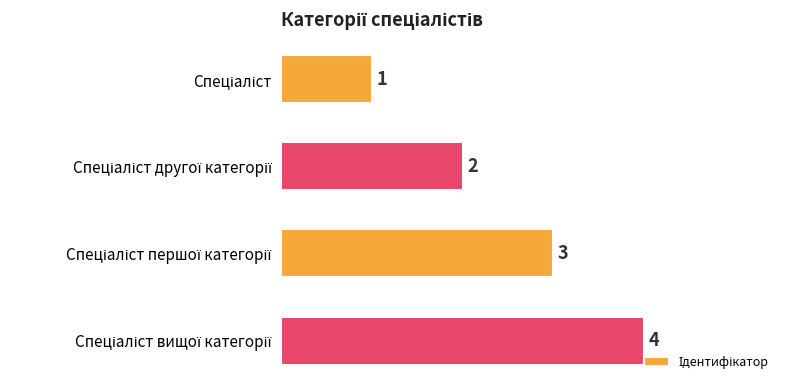

Are the bars horizontal?

Yes